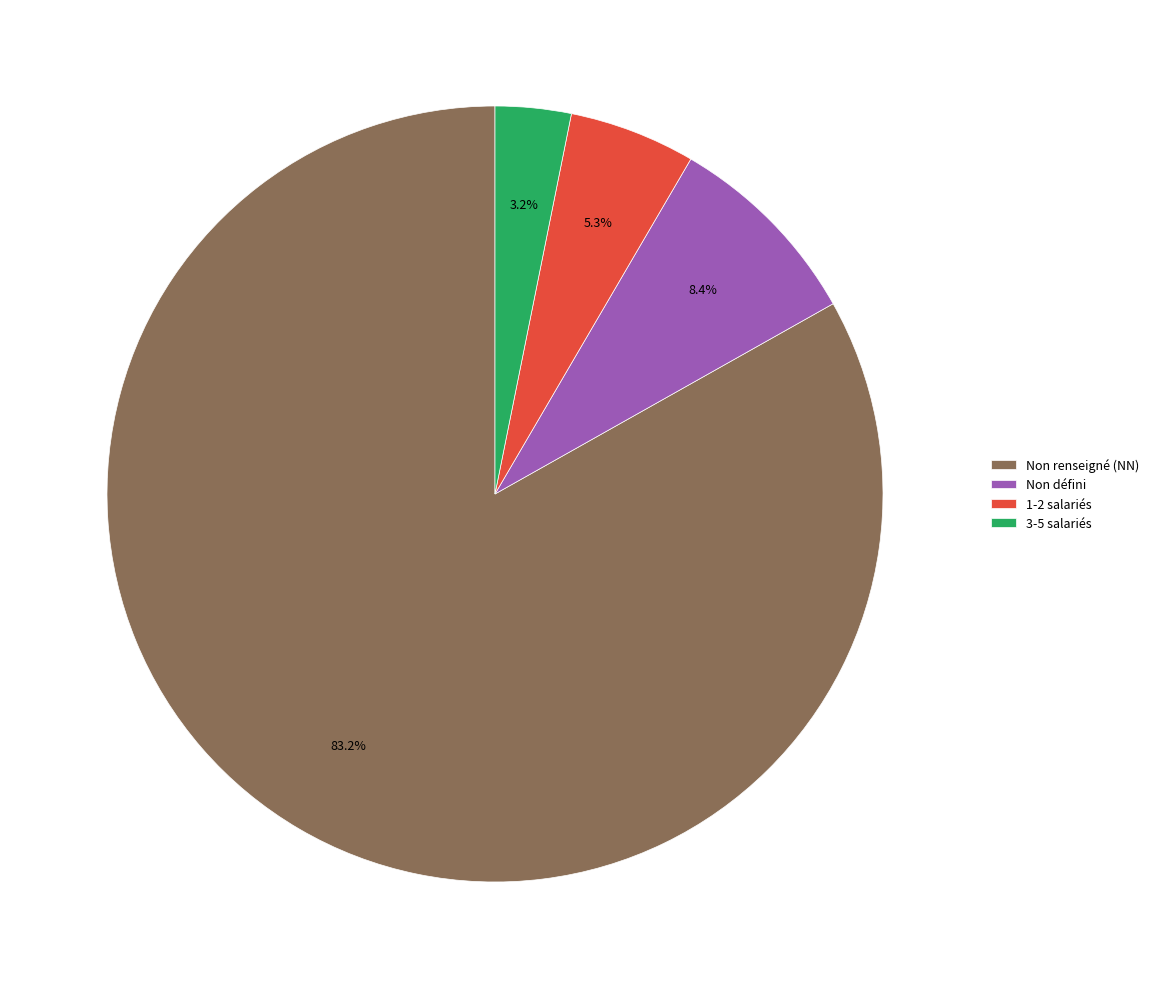

Which category has the biggest portion of the pie?

Non renseigné (NN)